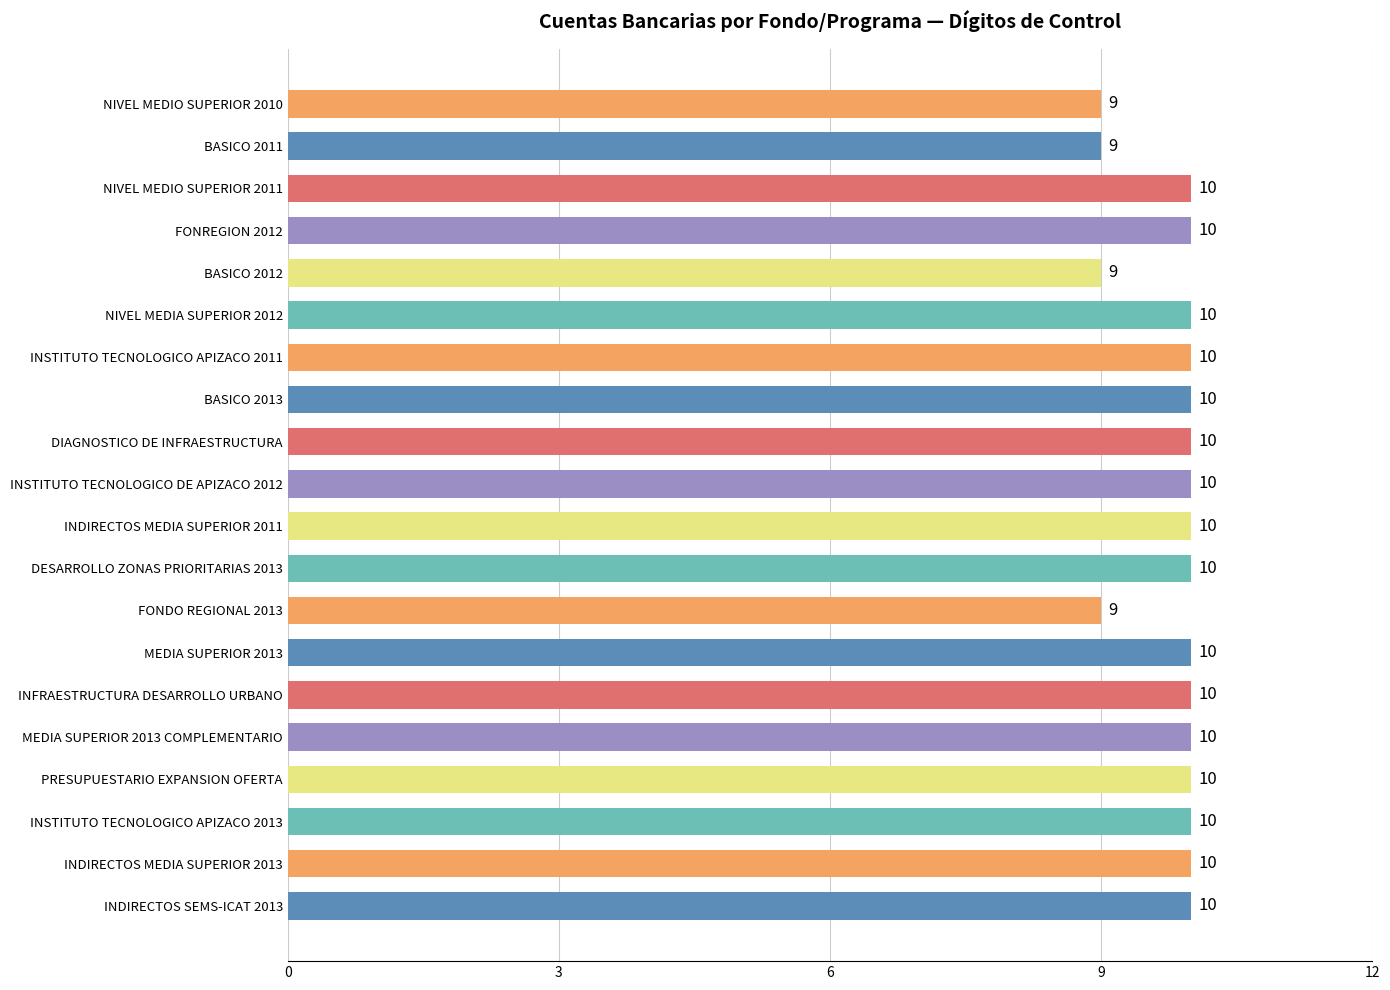

Reading bottom to top, list all the values displayed in this chart.

INDIRECTOS SEMS-ICAT 2013=10	INDIRECTOS MEDIA SUPERIOR 2013=10	INSTITUTO TECNOLOGICO APIZACO 2013=10	PRESUPUESTARIO EXPANSION OFERTA=10	MEDIA SUPERIOR 2013 COMPLEMENTARIO=10	INFRAESTRUCTURA DESARROLLO URBANO=10	MEDIA SUPERIOR 2013=10	FONDO REGIONAL 2013=9	DESARROLLO ZONAS PRIORITARIAS 2013=10	INDIRECTOS MEDIA SUPERIOR 2011=10	INSTITUTO TECNOLOGICO DE APIZACO 2012=10	DIAGNOSTICO DE INFRAESTRUCTURA=10	BASICO 2013=10	INSTITUTO TECNOLOGICO APIZACO 2011=10	NIVEL MEDIA SUPERIOR 2012=10	BASICO 2012=9	FONREGION 2012=10	NIVEL MEDIO SUPERIOR 2011=10	BASICO 2011=9	NIVEL MEDIO SUPERIOR 2010=9